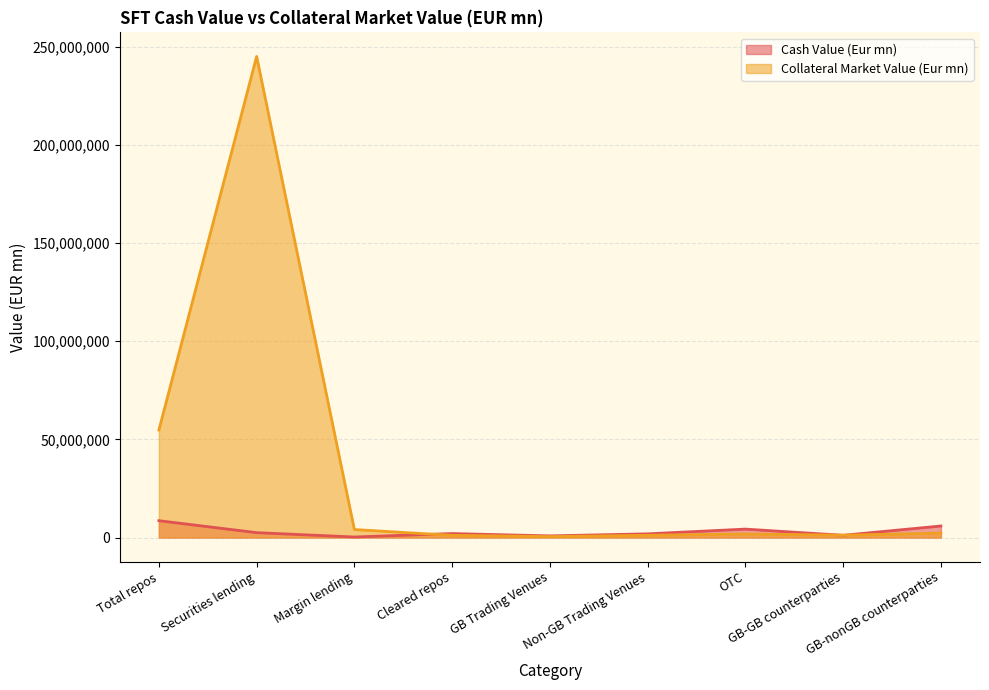

How many lines are shown in the chart?

2